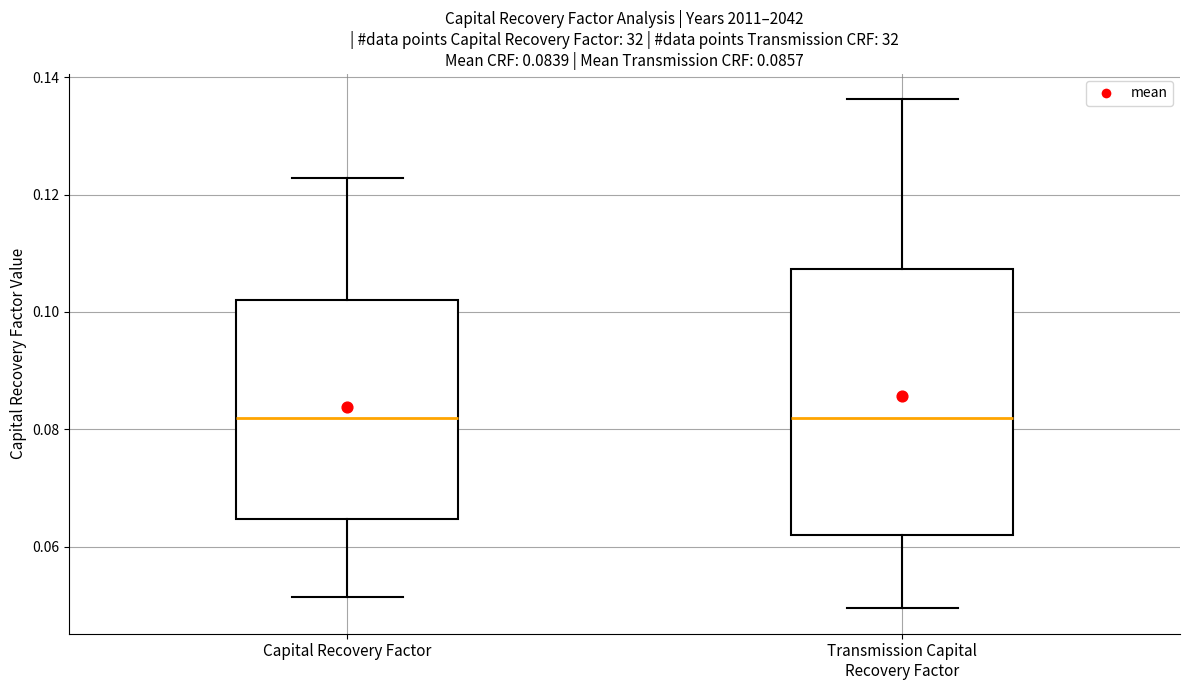

Comparing the boxes themselves (not the whiskers), which one is the tallest?

Transmission Capital Recovery Factor